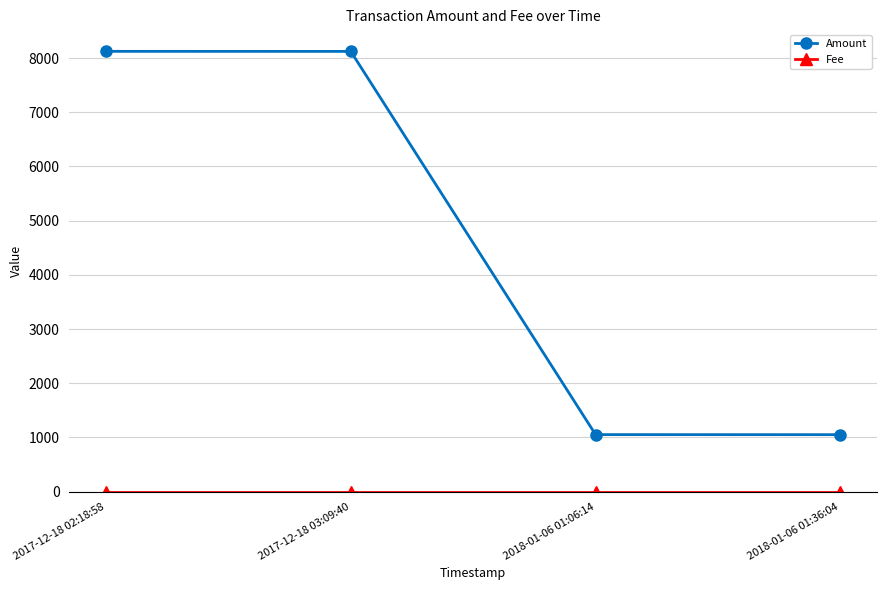

What is the label of the 1st point from the right?

2018-01-06 01:36:04